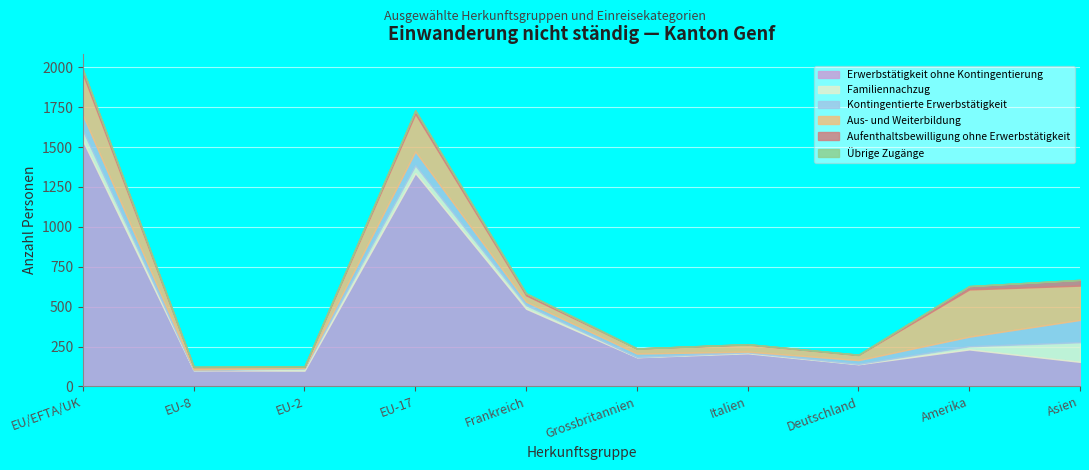

Is it true that Übrige Zugänge equals 0 at EU-17?

True